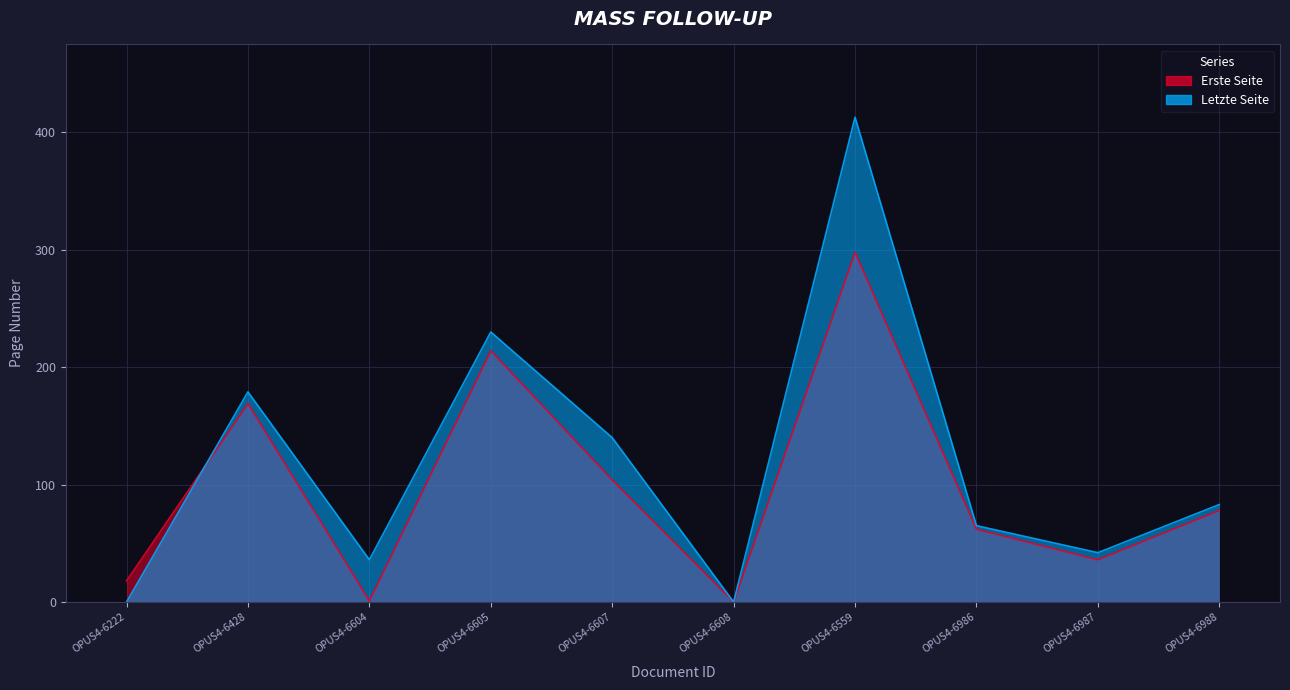

Which series has the largest range (max minus min)?

Letzte Seite